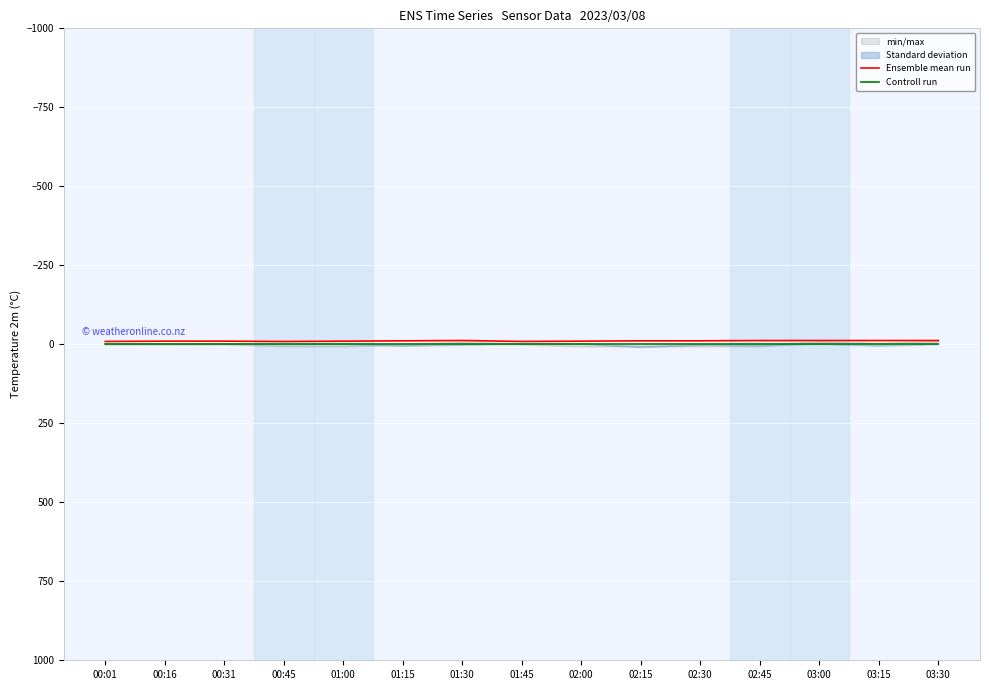

Is the value of Controll run at 02:45 greater than the value of Ensemble mean run at 01:45?

Yes